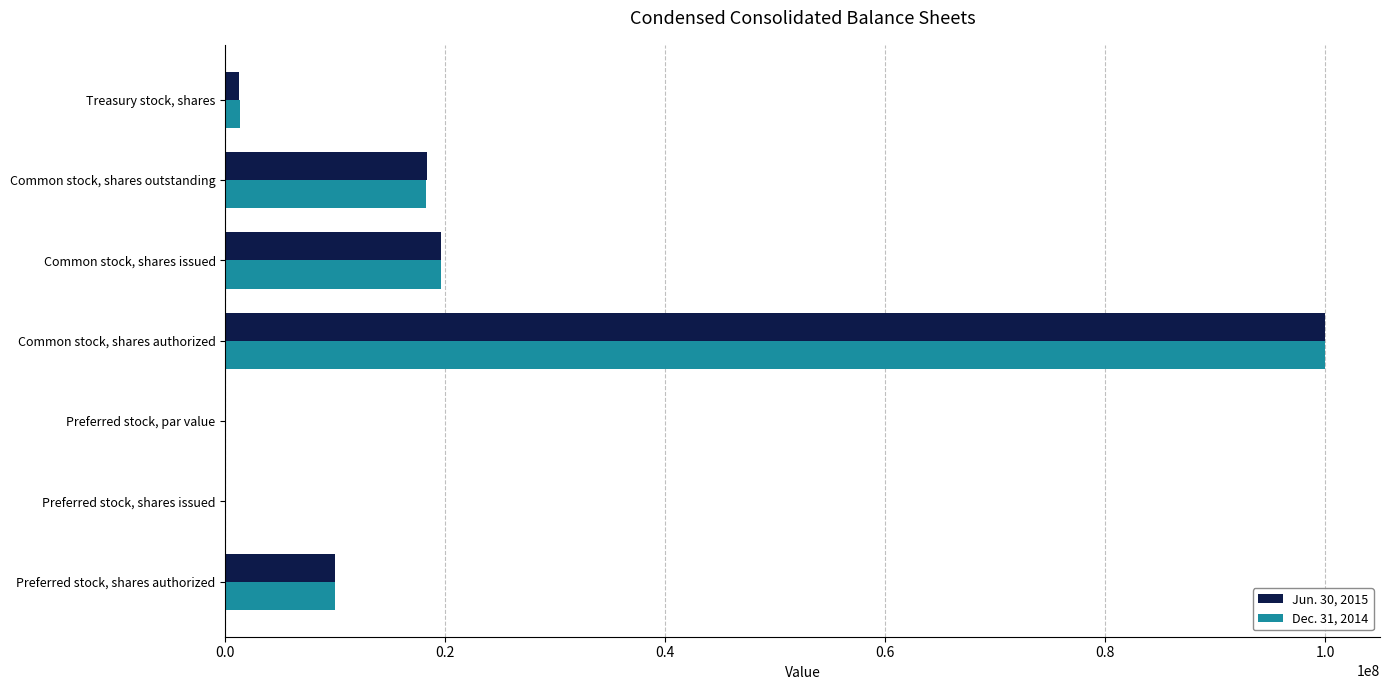

At which category is the sum across all series the highest?

Common stock, shares authorized